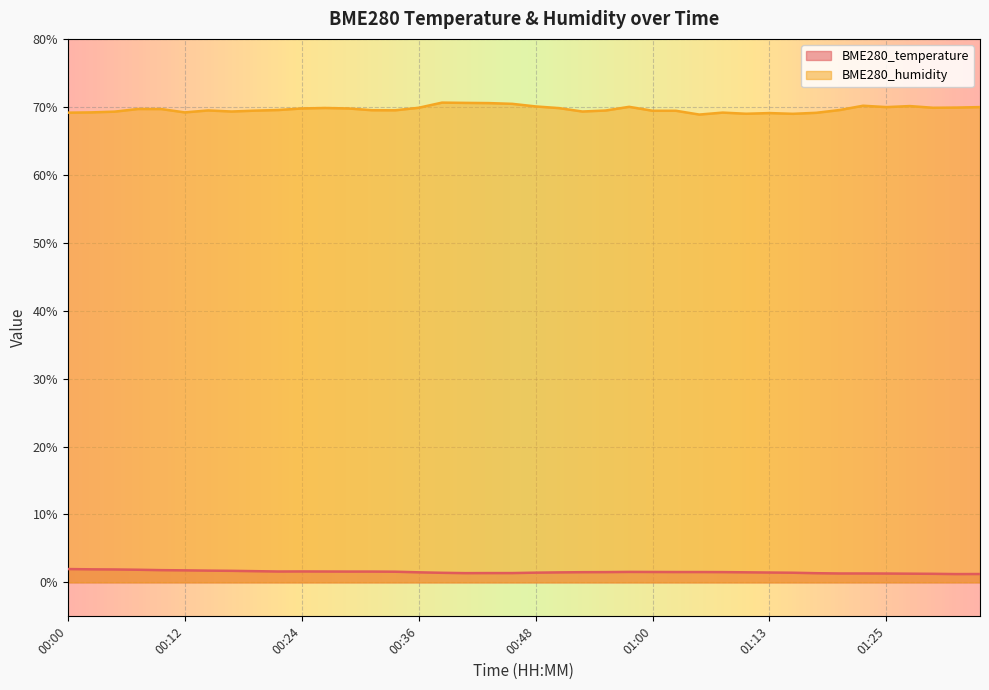

True or false: BME280_humidity has a value of 69.2 at 00:02.

True